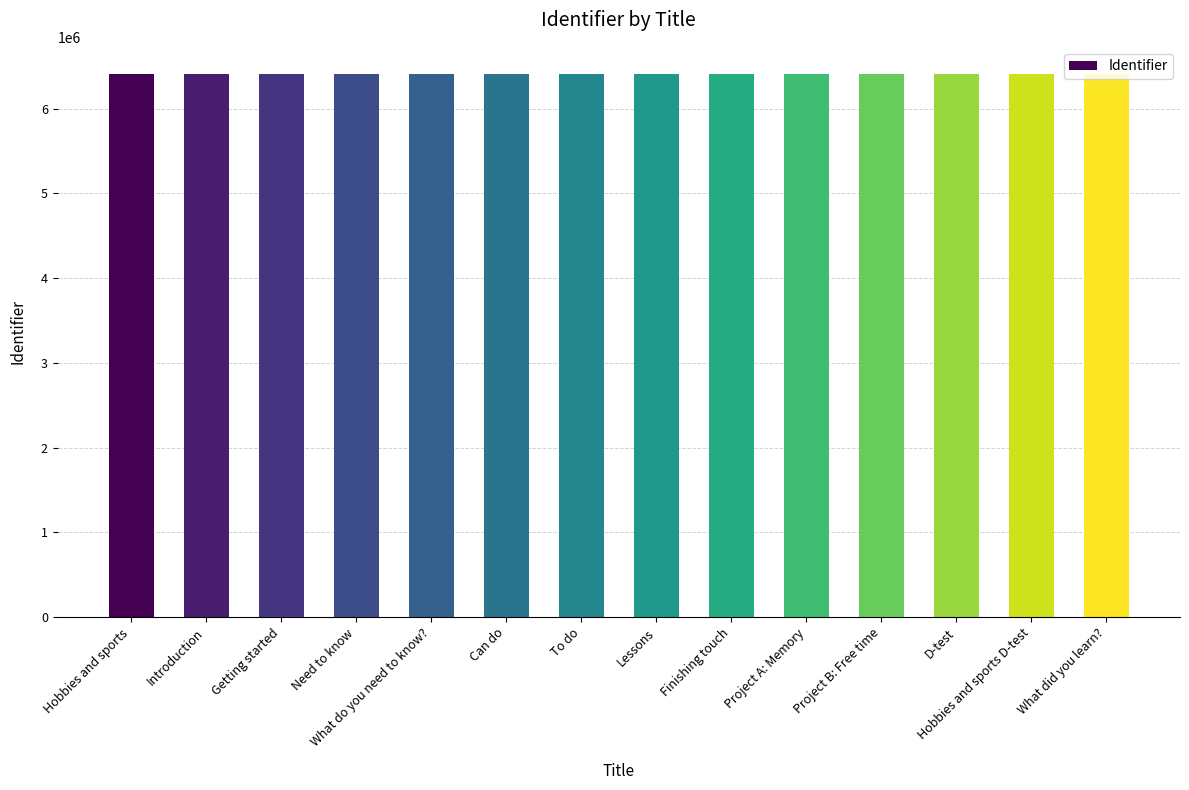

True or false: the data shows 3659384 at Getting started.

False